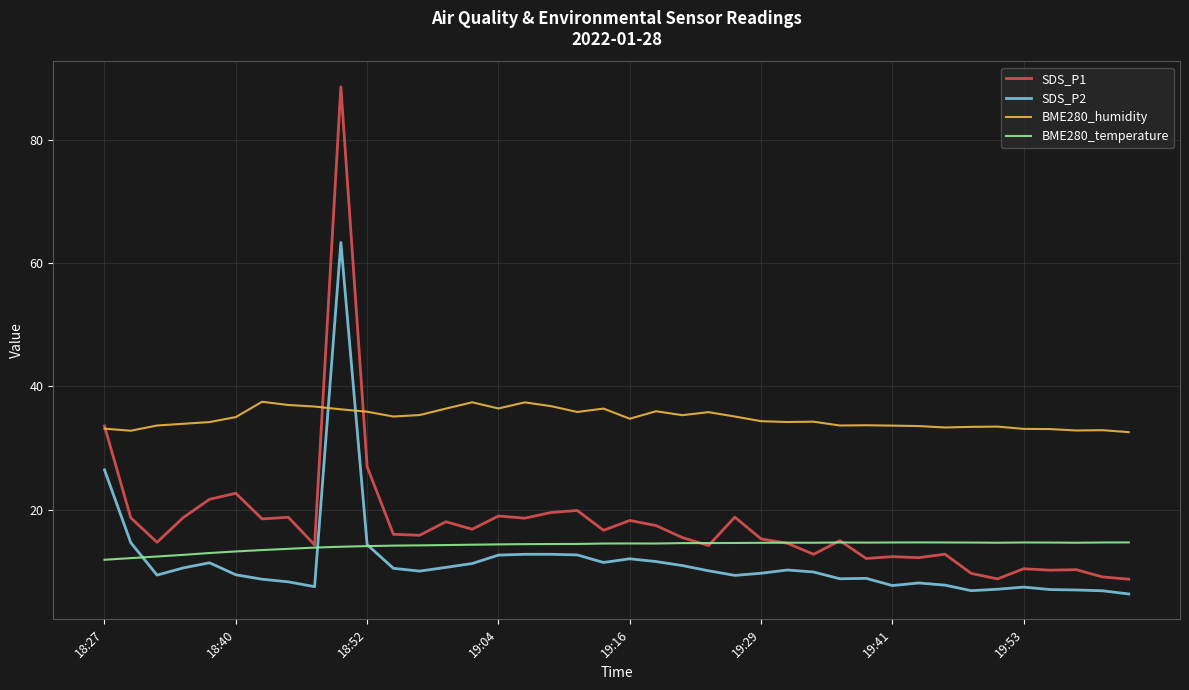

Which series has the largest range (max minus min)?

SDS_P1